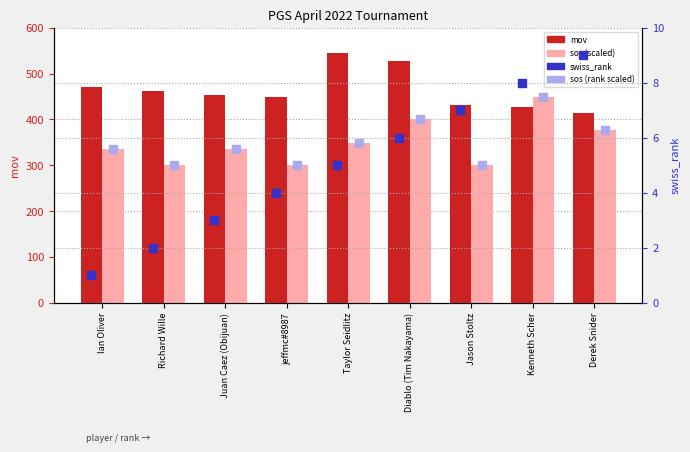

Is the value of sos (rank scaled) at Juan Caez (Obijuan) greater than the value of sos (scaled) at Kenneth Scher?

No